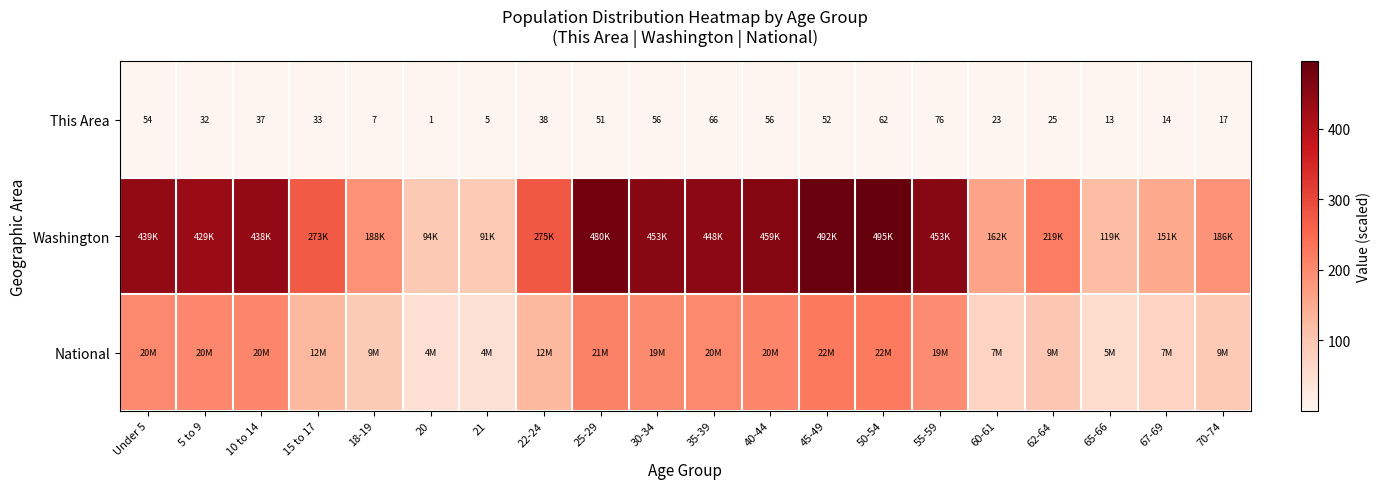

How many categories are shown in the chart?

20